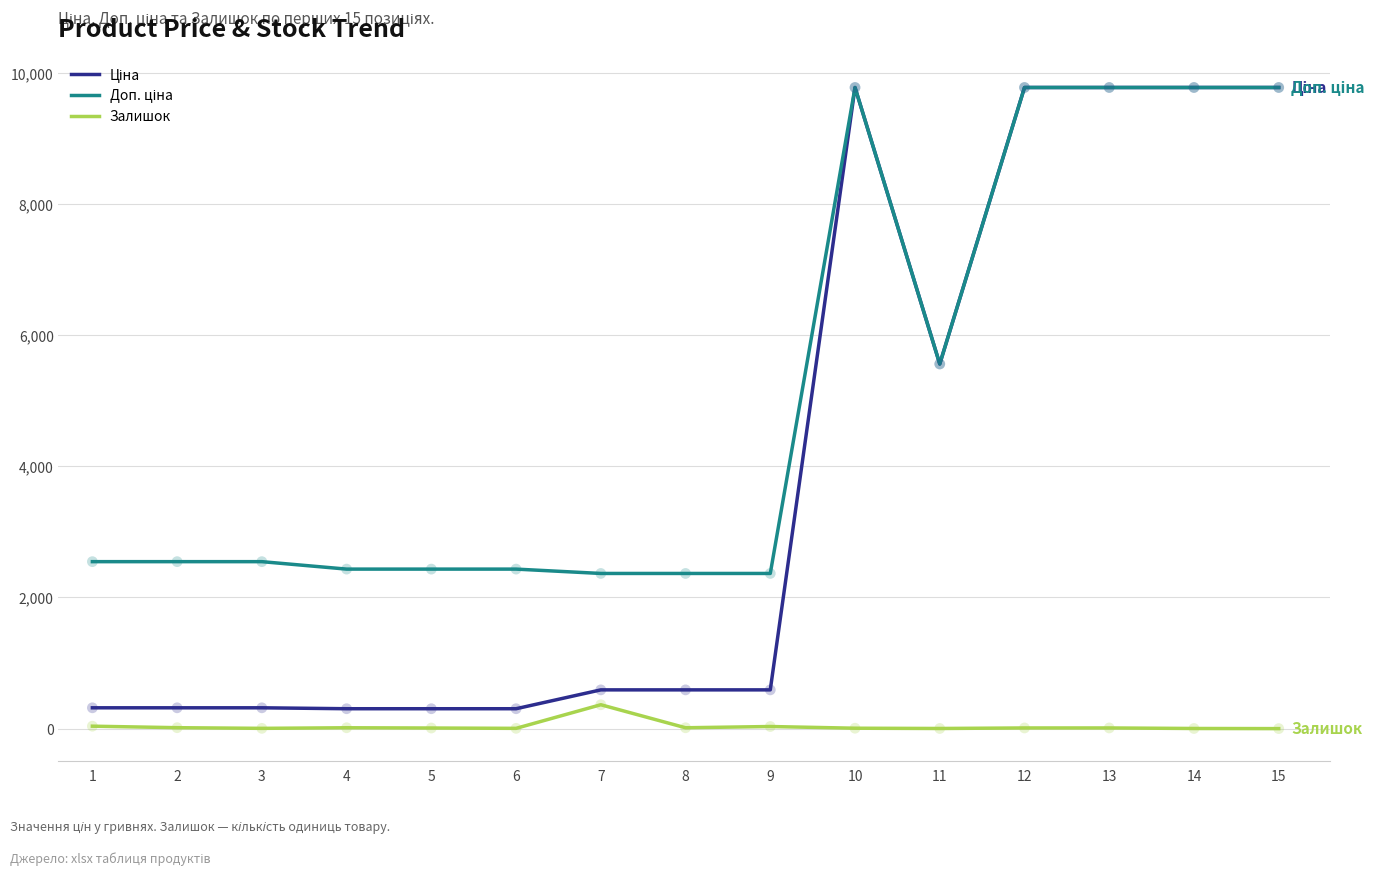

How many lines are shown in the chart?

3